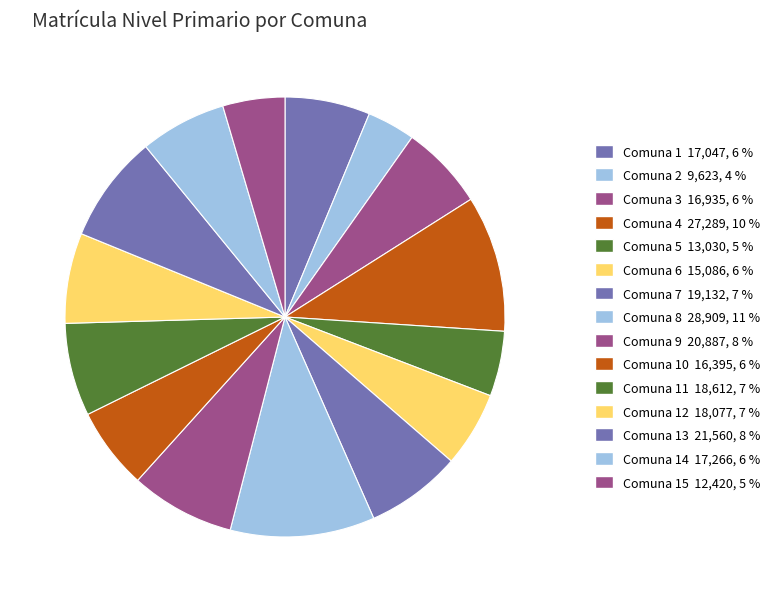

Count the number of slices in the pie.

15